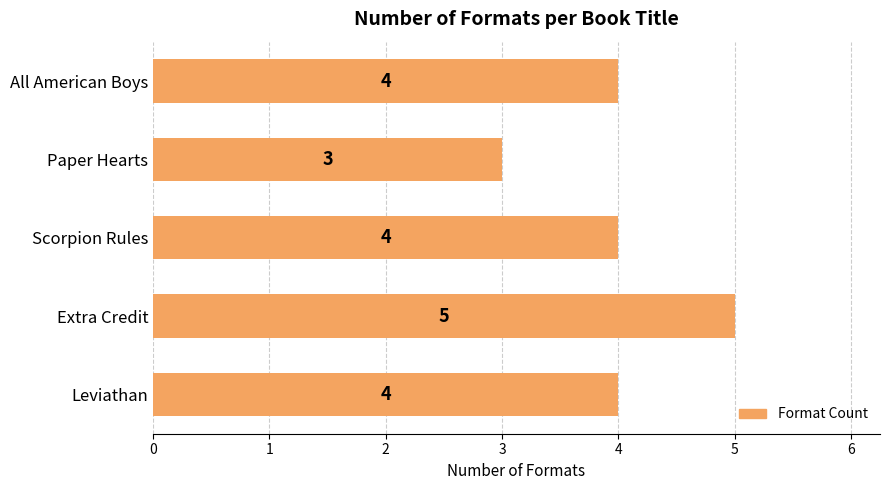

What is the difference between the maximum and minimum values?

2